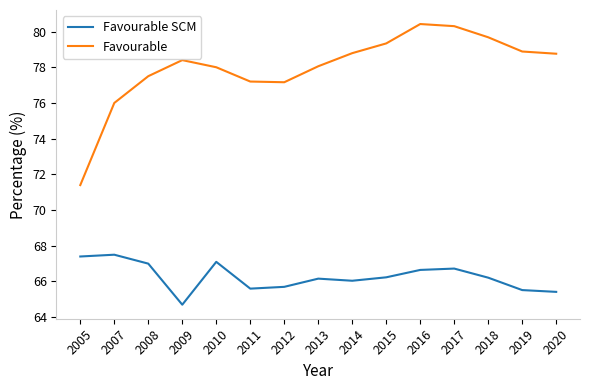

What is the approximate value of Favourable at 2010?

78.0